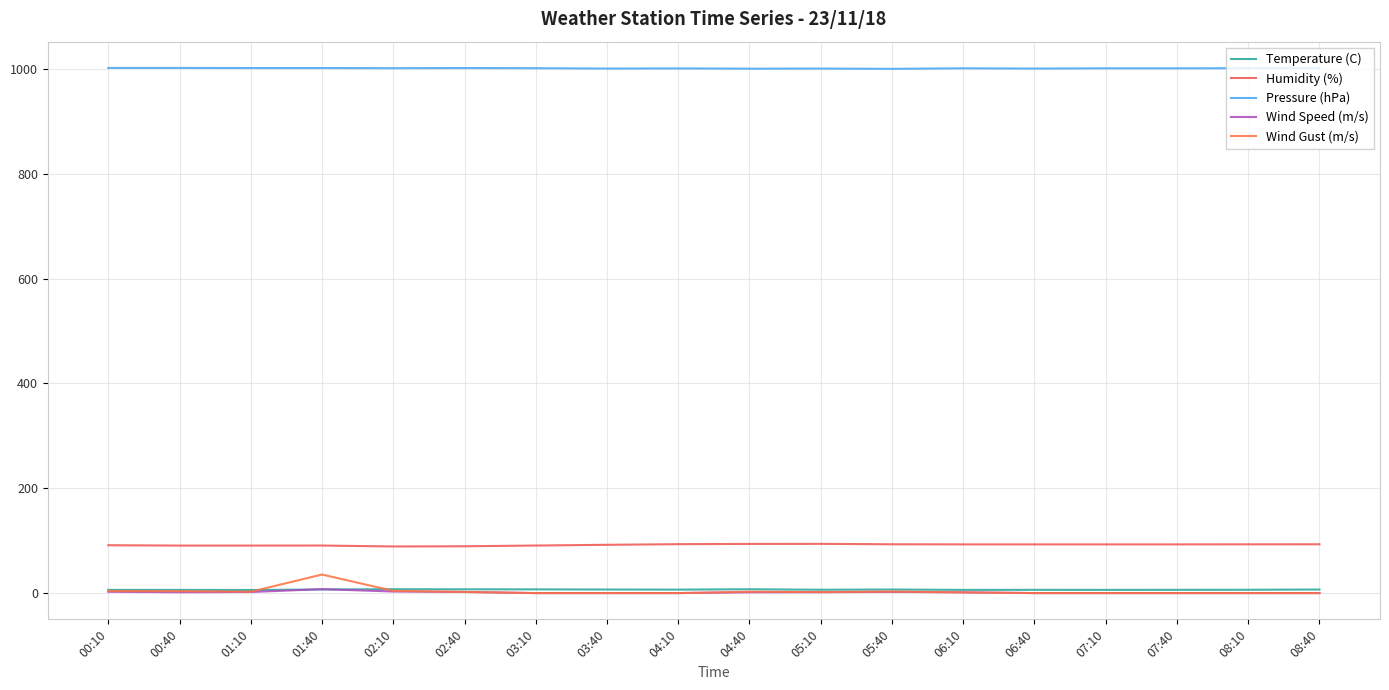

How many lines are shown in the chart?

5